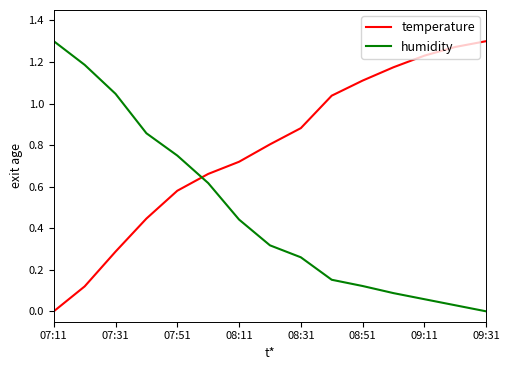

List the series in order of their overall mean, highest first.

temperature, humidity